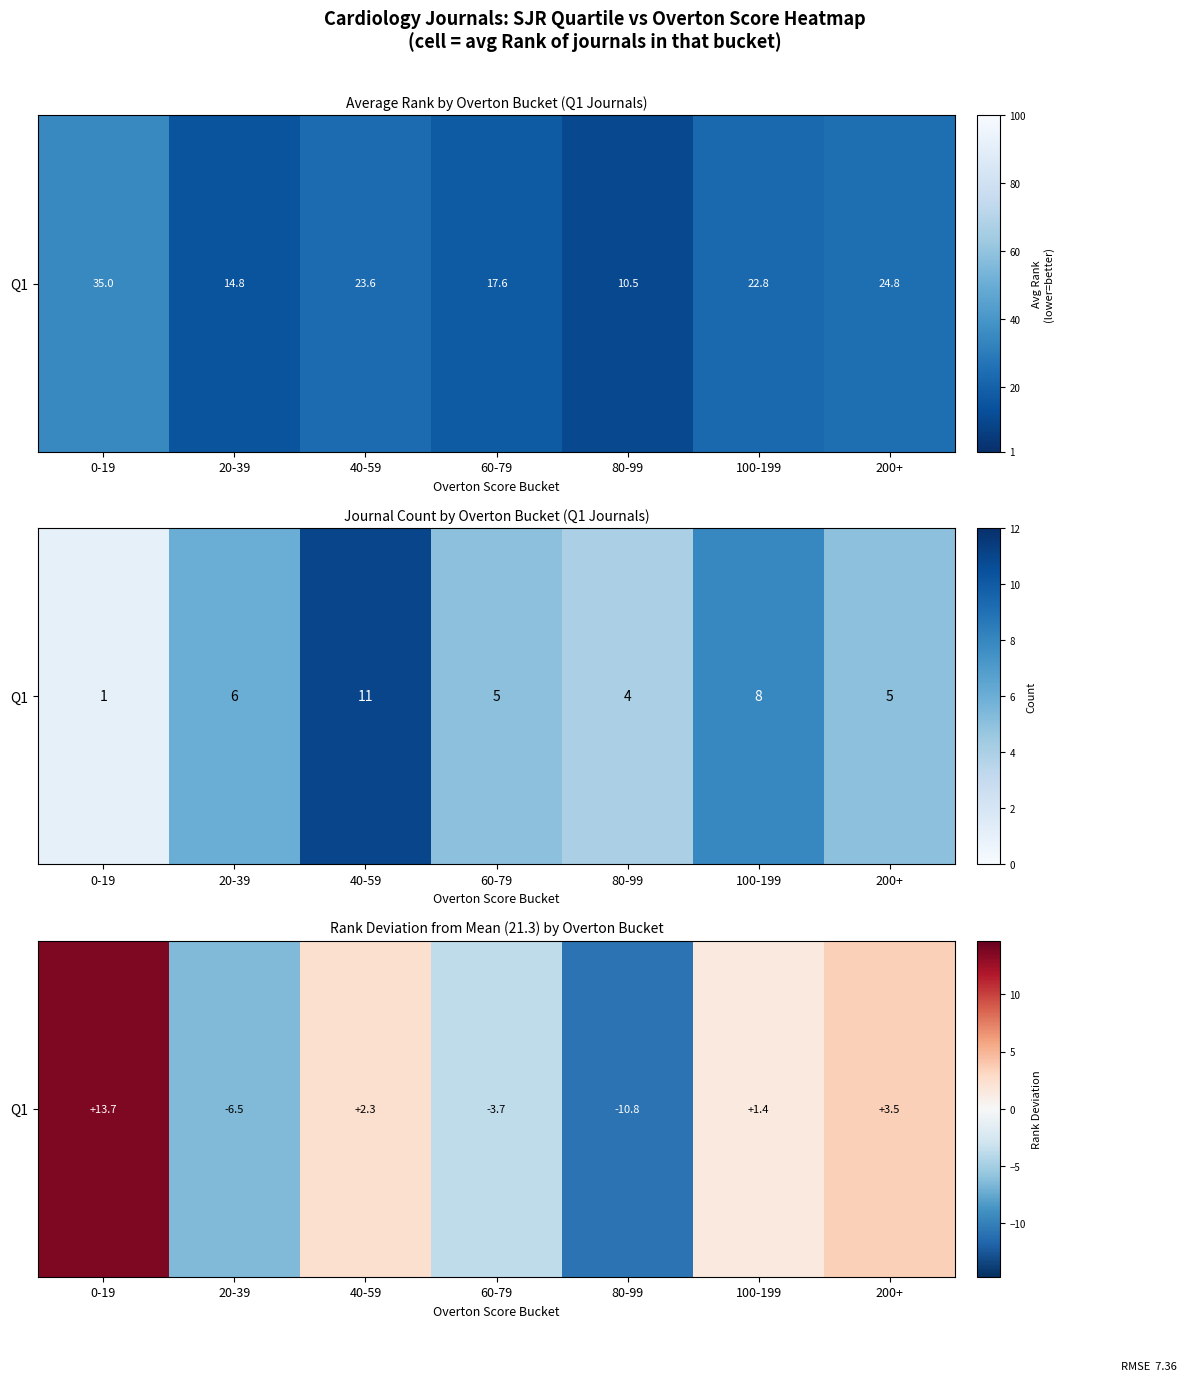

Rank the categories by value from lowest to highest.

80-99, 20-39, 60-79, 100-199, 40-59, 200+, 0-19